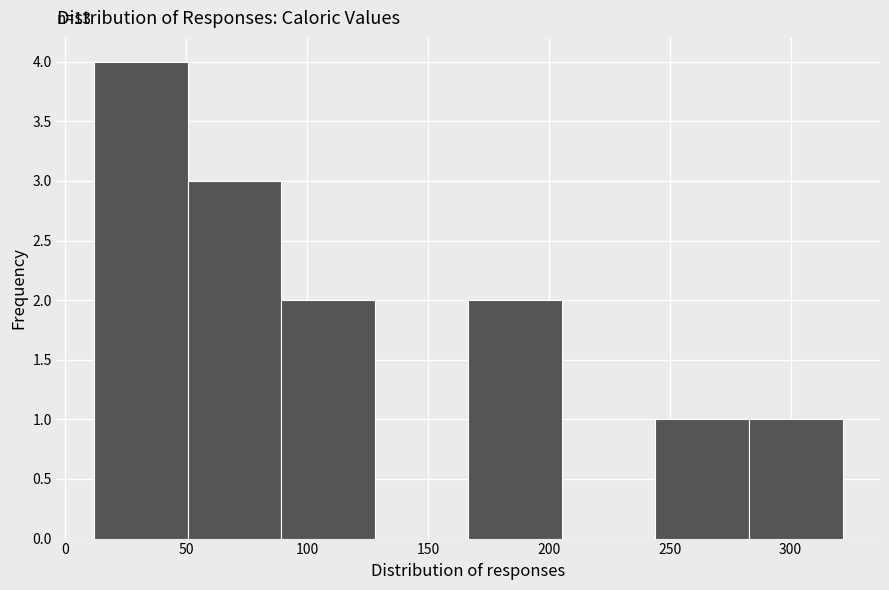

Over which range of the x-axis is the bar tallest?

10 to 50